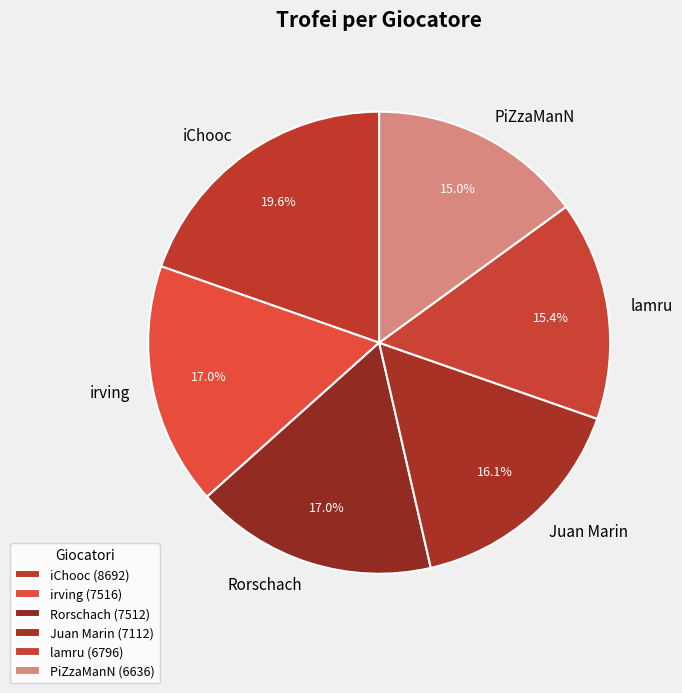

Is the sum of irving and iChooc greater than half?

No